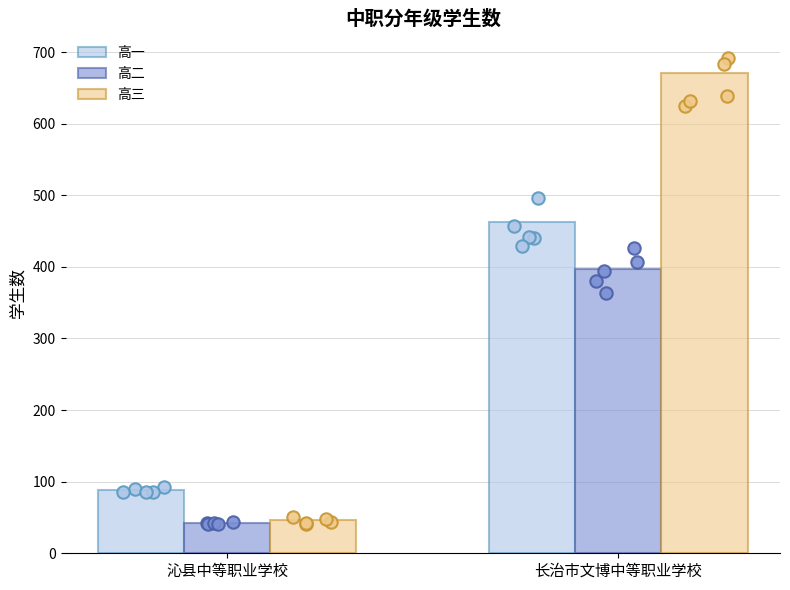

Is the value of 高一 at 沁县中等职业学校 greater than the value of 高三 at 长治市文博中等职业学校?

No